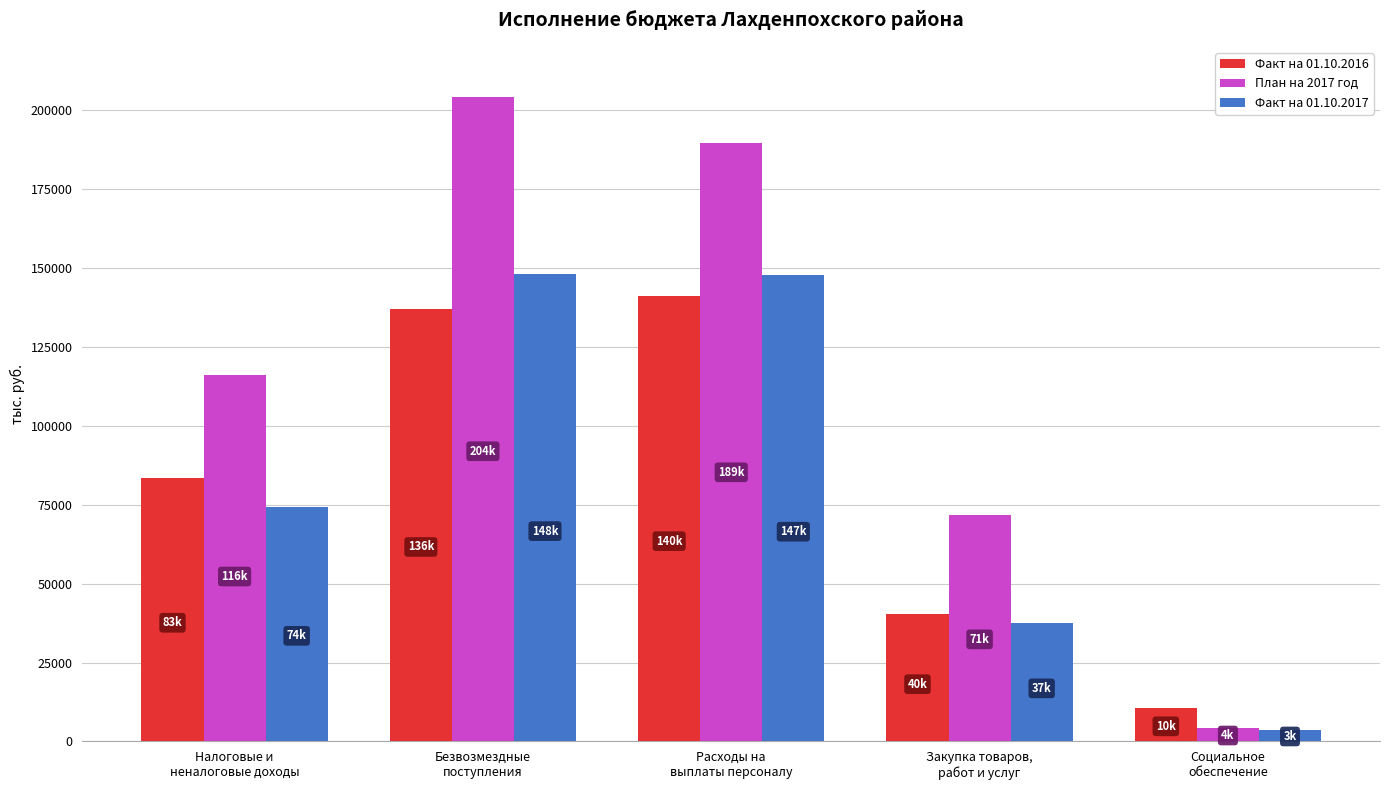

Which series has the widest spread of values?

План на 2017 год